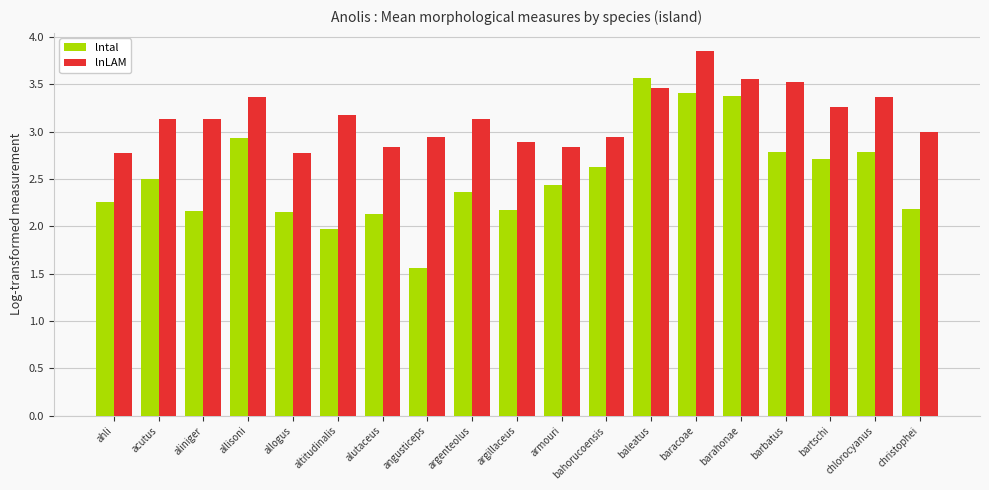

Rank the series at acutus from lowest to highest value.

lntal, lnLAM